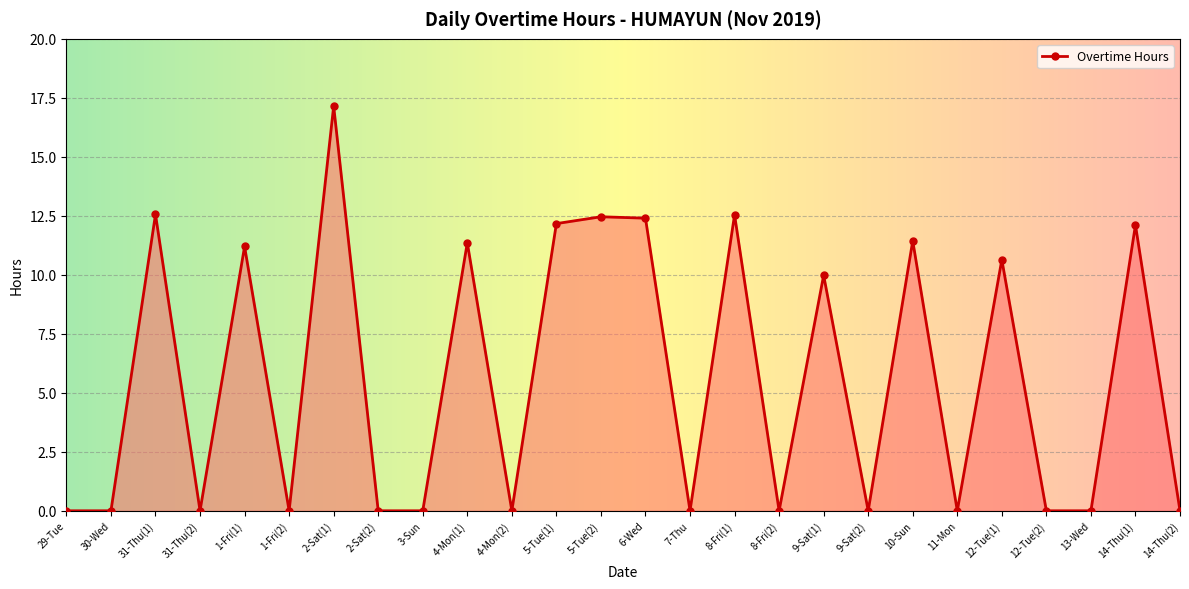

Is it true that the value at 4-Mon(2) is 10.6?

False